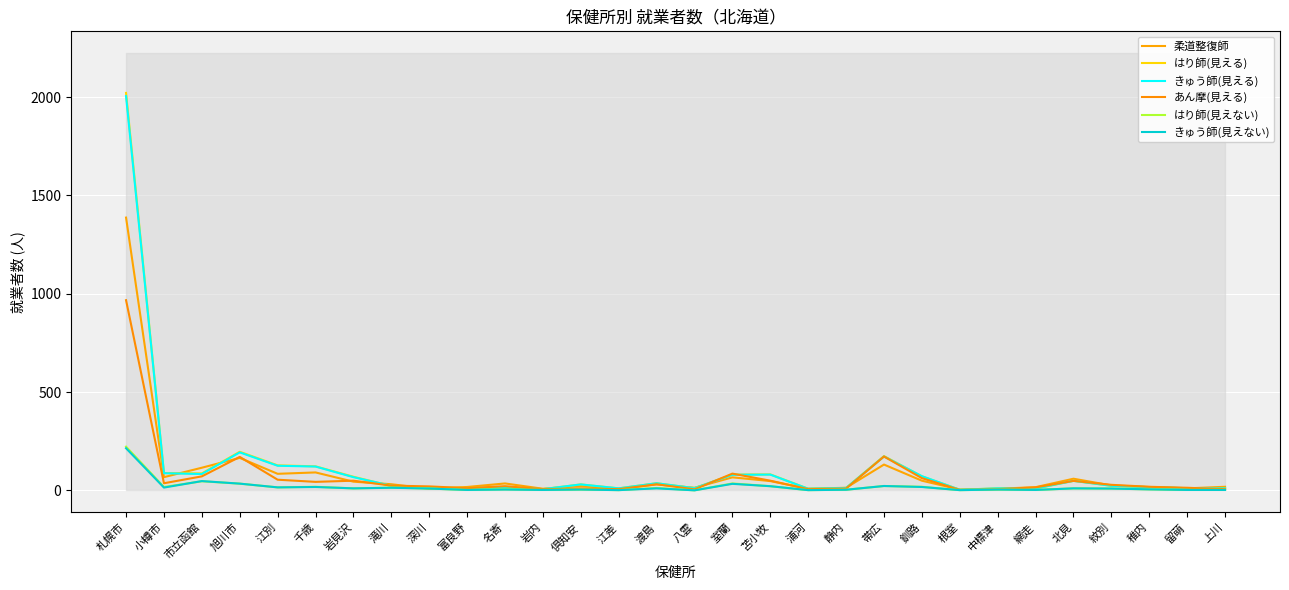

Reading left to right, list all the values displayed in this chart.

柔道整復師: 1387	67	115	165	84	91	44	31	8	17	35	8	22	7	30	13	66	47	8	13	131	49	4	8	16	59	25	17	10	18
はり師(見える): 2021	88	86	196	127	122	69	22	14	12	15	6	30	10	36	11	80	81	8	12	174	71	3	10	9	49	23	16	11	10
きゅう師(見える): 2005	87	83	193	125	121	67	23	13	11	15	6	30	10	36	11	79	80	8	12	172	72	3	10	9	48	23	16	11	10
あん摩(見える): 967	36	71	170	54	43	49	24	20	11	21	6	10	6	31	5	85	49	6	9	172	62	2	6	15	48	28	18	13	6
はり師(見えない): 222	17	46	34	15	18	10	14	9	2	5	2	4	1	12	0	35	21	1	3	22	18	1	4	2	10	9	5	2	2
きゅう師(見えない): 214	14	47	34	15	17	10	13	9	2	4	2	4	1	10	0	33	21	1	3	22	17	1	4	2	10	9	5	2	2